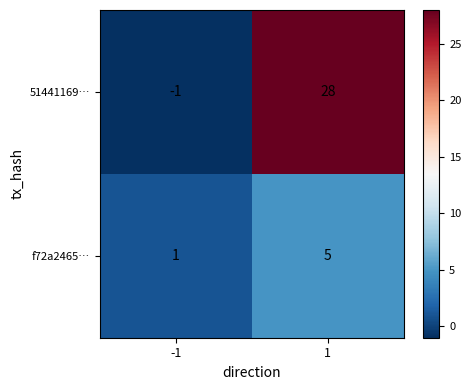

What is the spread (max minus min) of values at -1?

2